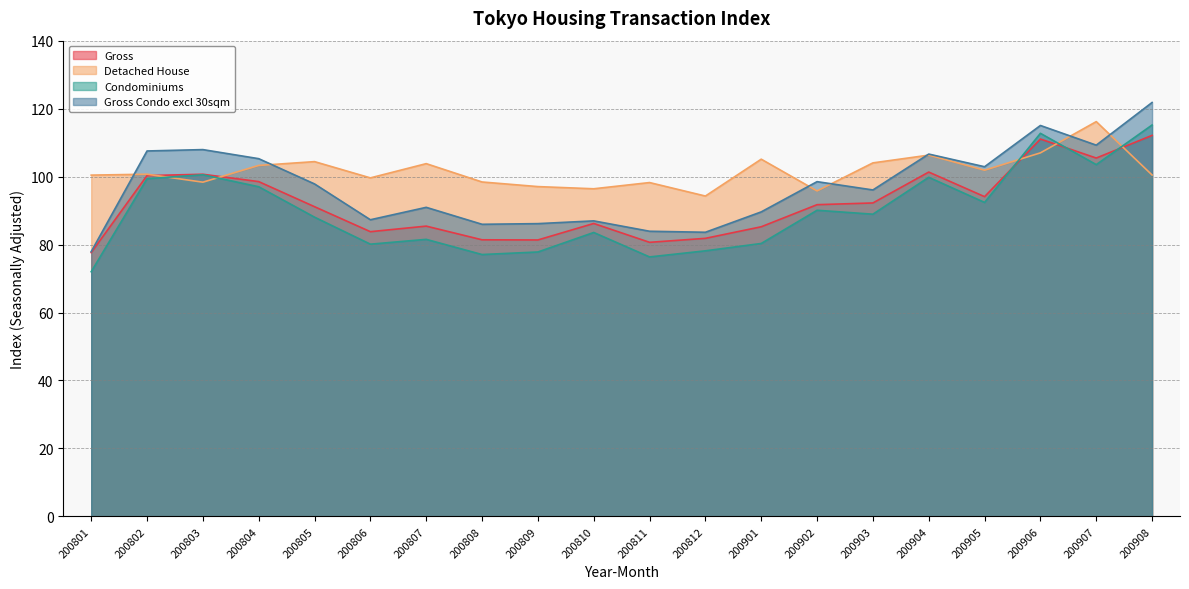

What is the smallest value displayed?

72.0